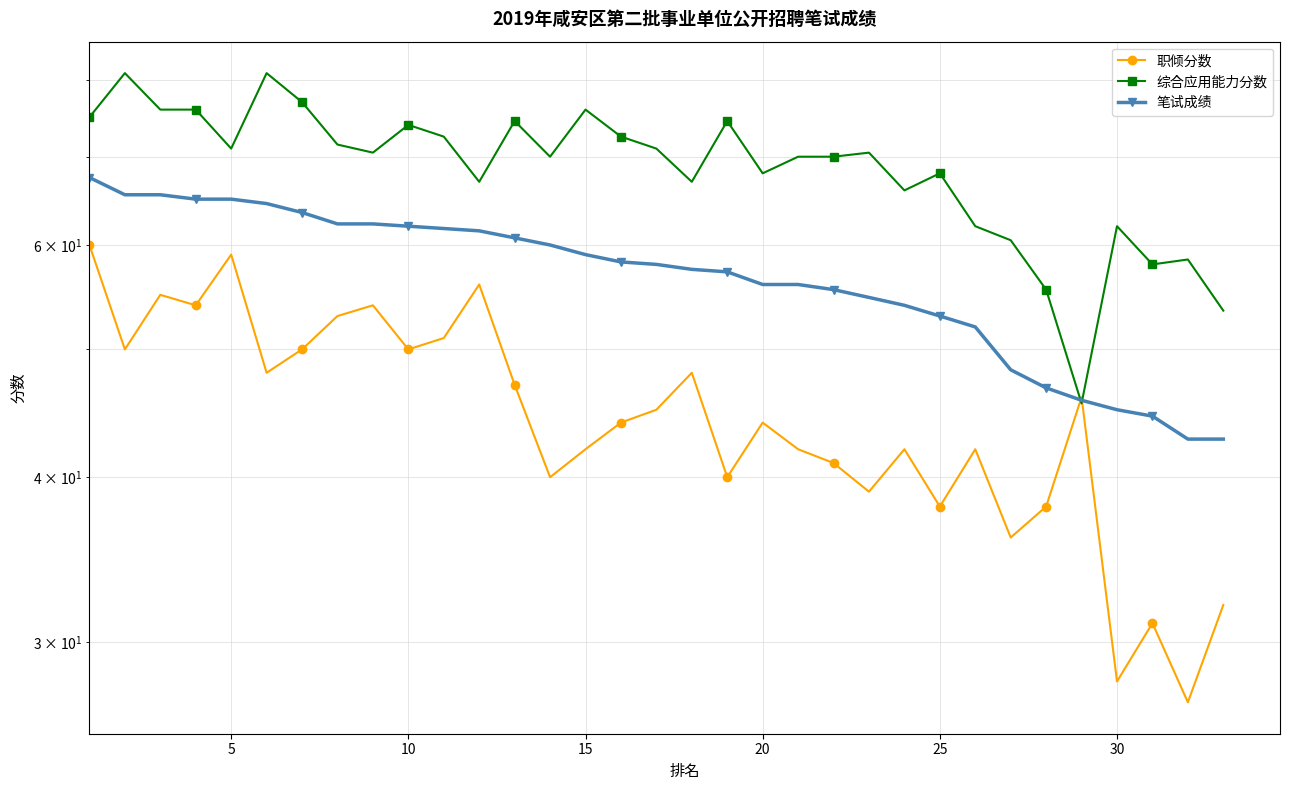

What is the value of the 笔试成绩 point at the 30th from the left?

45.0